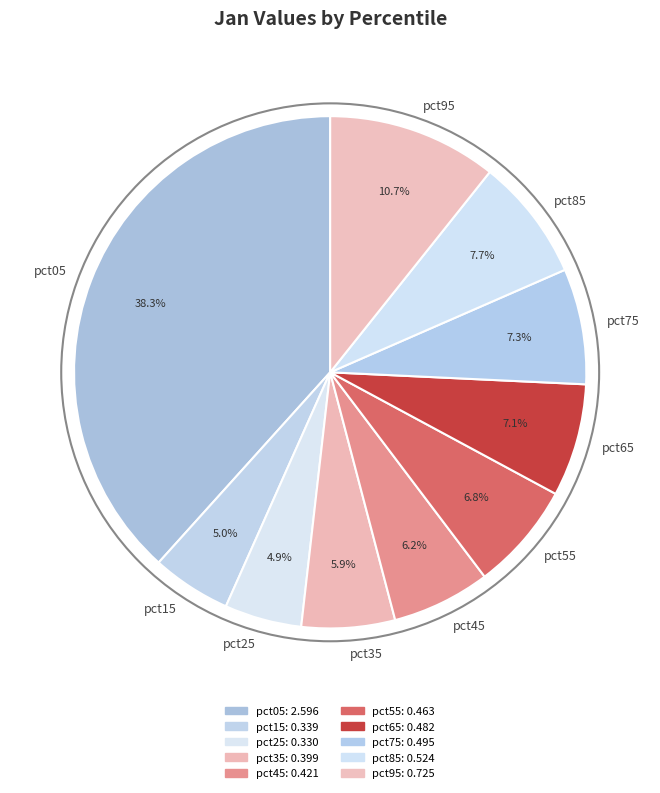

True or false: pct95 accounts for 11% of the total.

True